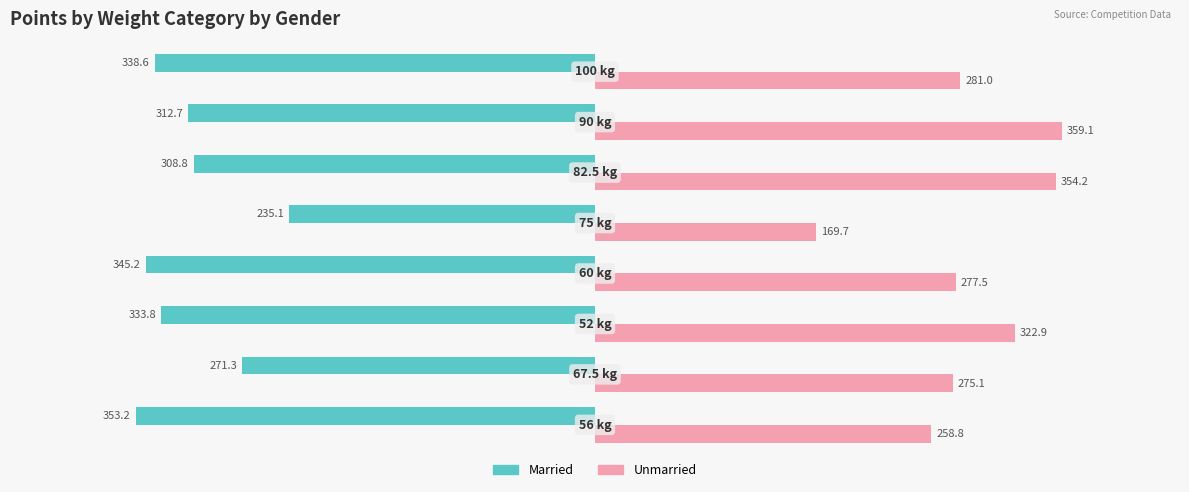

Which series has the widest spread of values?

Unmarried